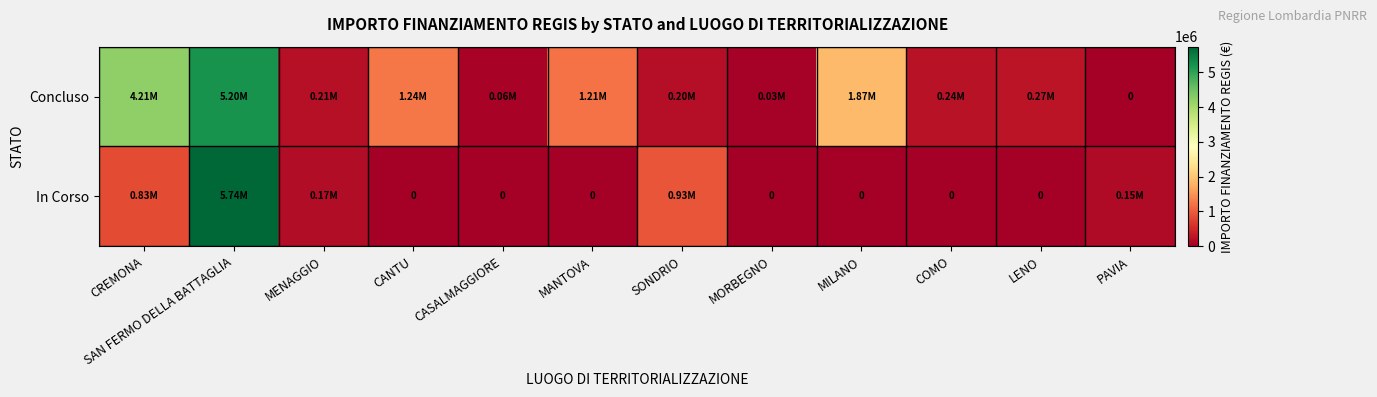

Is it true that Concluso equals 1866366.7 at MILANO?

True